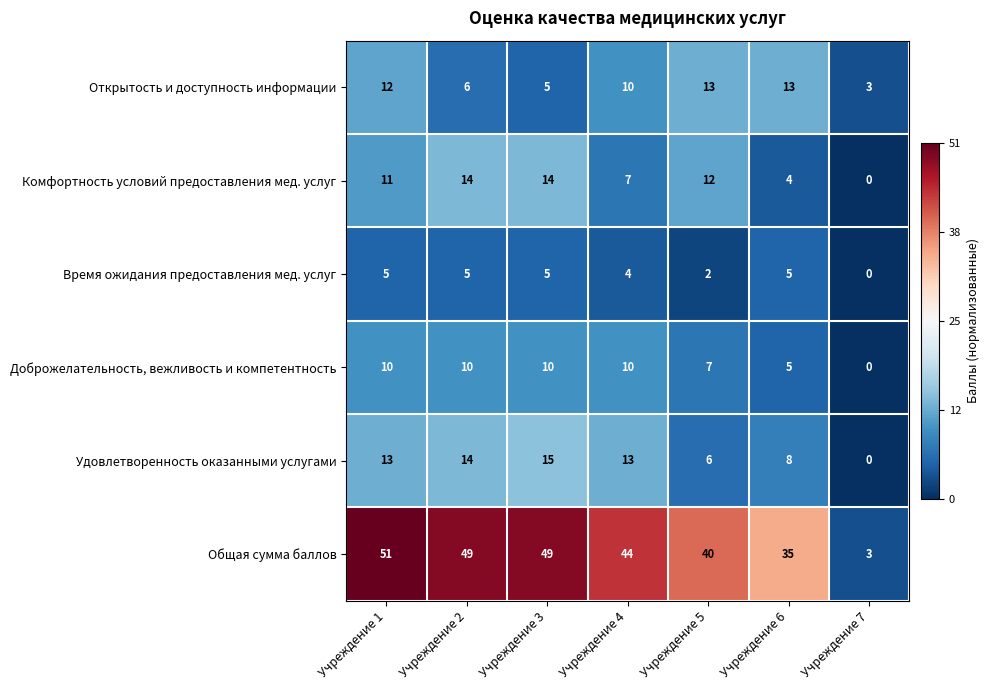

The Общая сумма баллов series shows 49 at Учреждение 2. True or false?

True